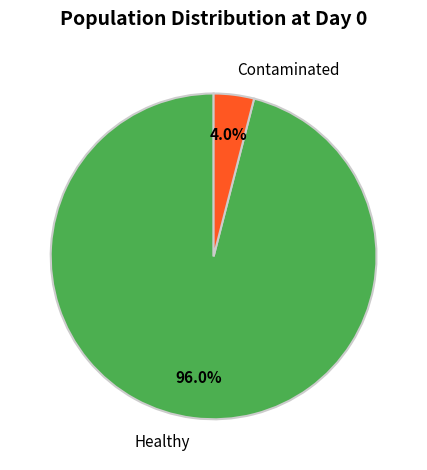

Between Contaminated and Healthy, which is larger?

Healthy